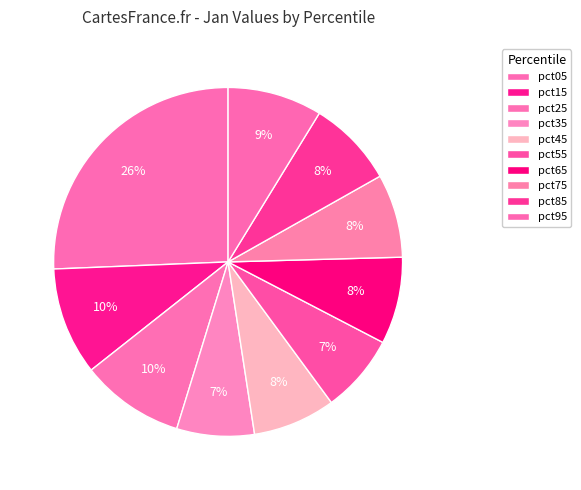

How many slices are in this pie chart?

10